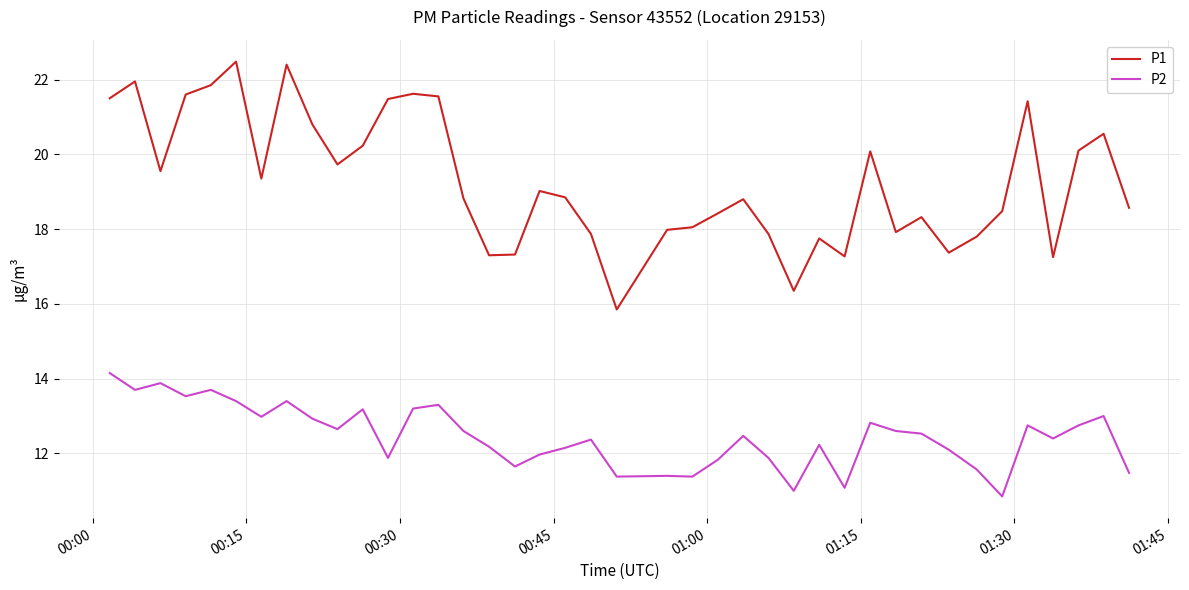

Rank the series by their average value, from lowest to highest.

P2, P1